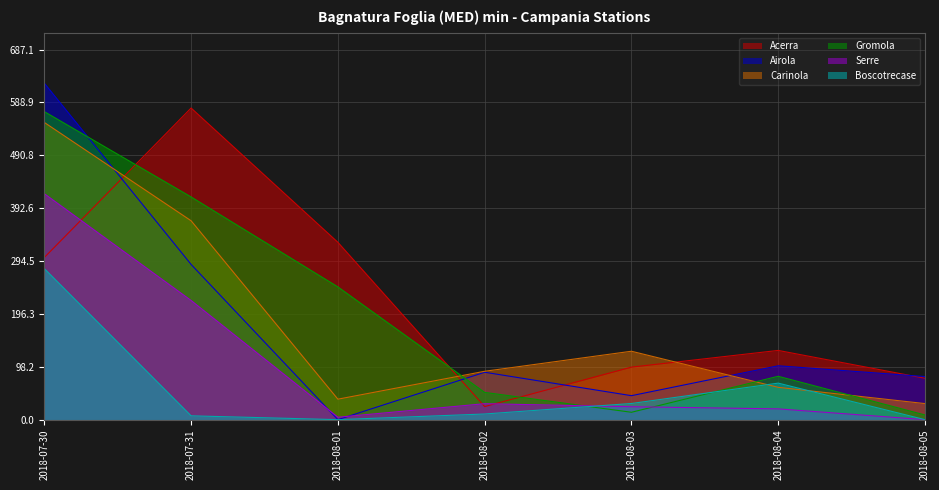

At which category is the sum across all series the highest?

2018-07-30